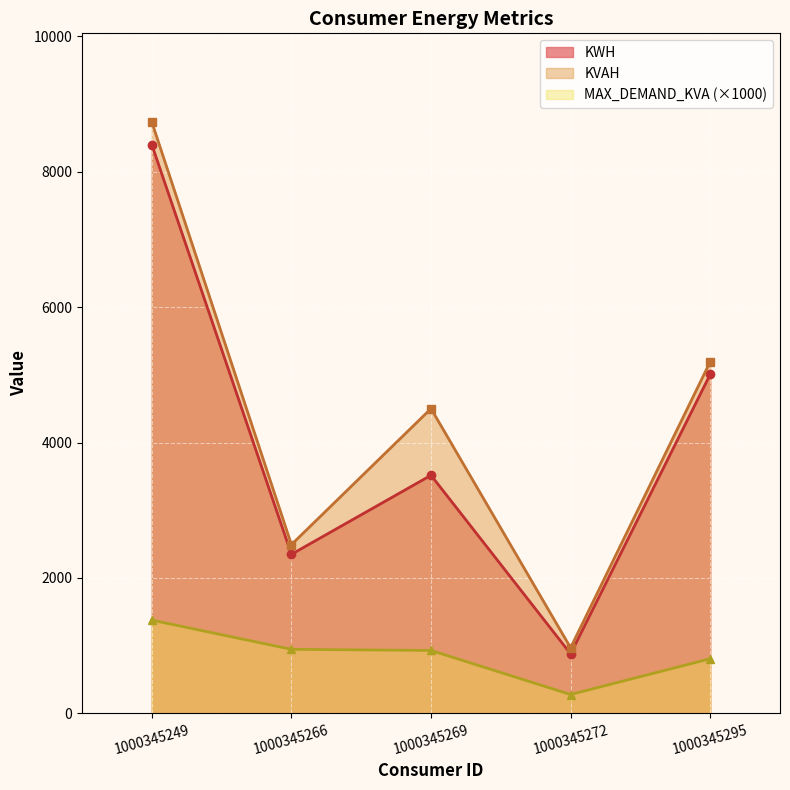

Which has a higher value, 1000345269 or 1000345266?

1000345269